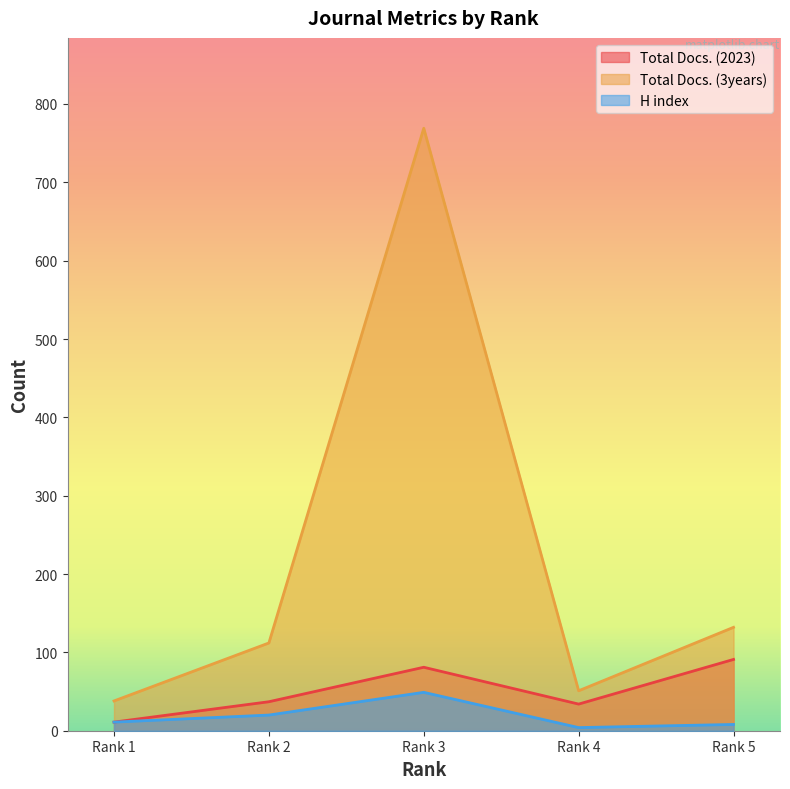

What is the minimum value shown in the chart?

4